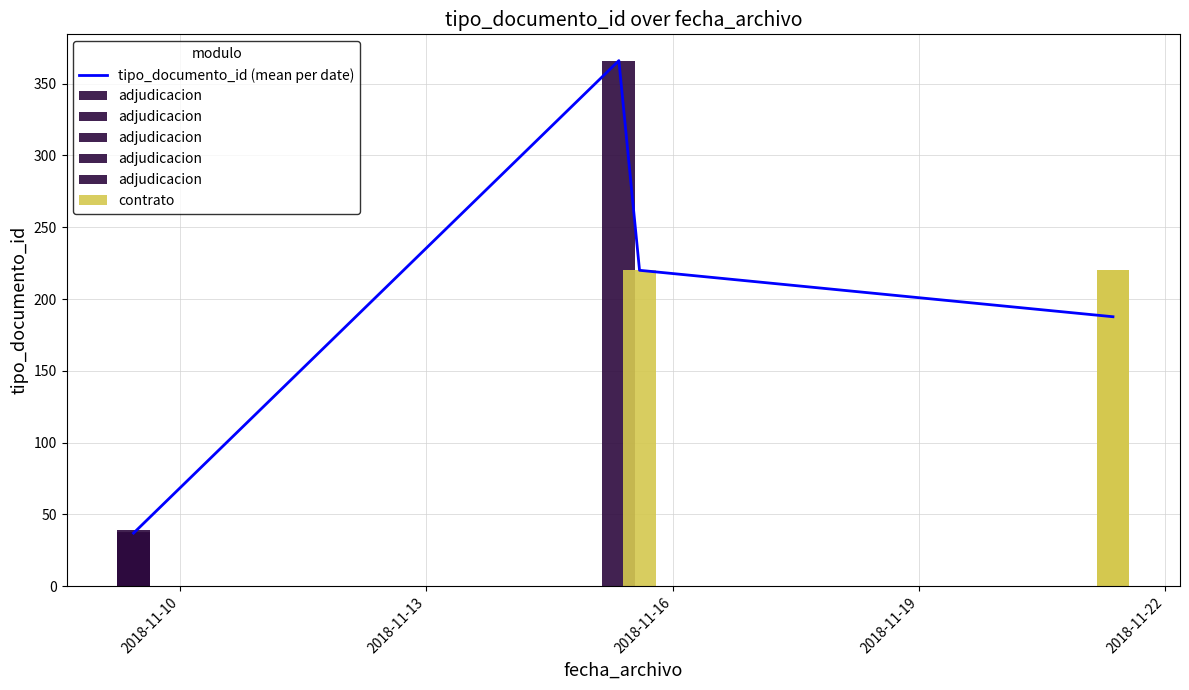

In tipo_documento_id (mean per date), how many points are higher than both neighbors (excluding endpoints)?

1